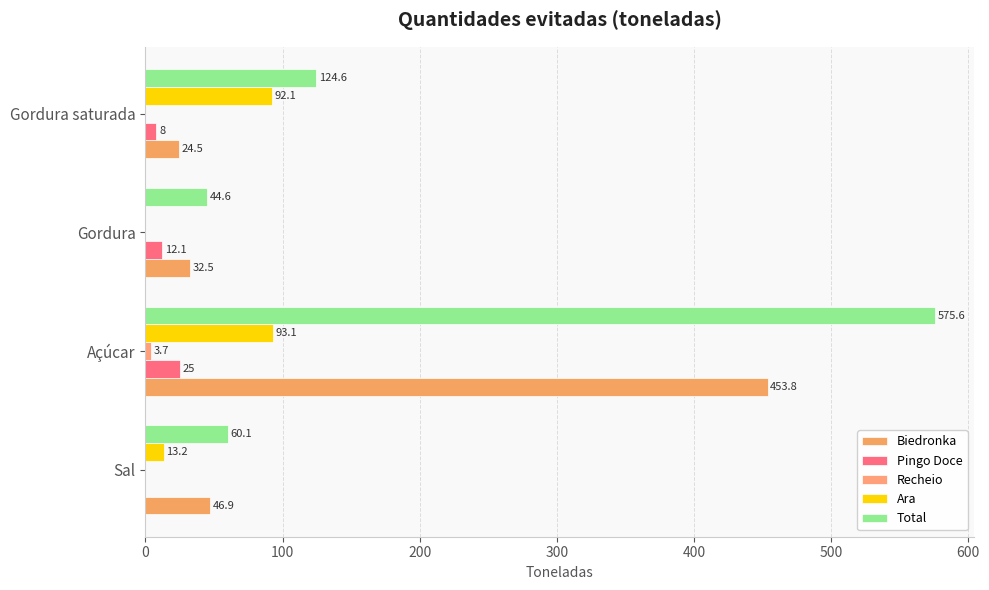

How many values in Pingo Doce are above zero?

3